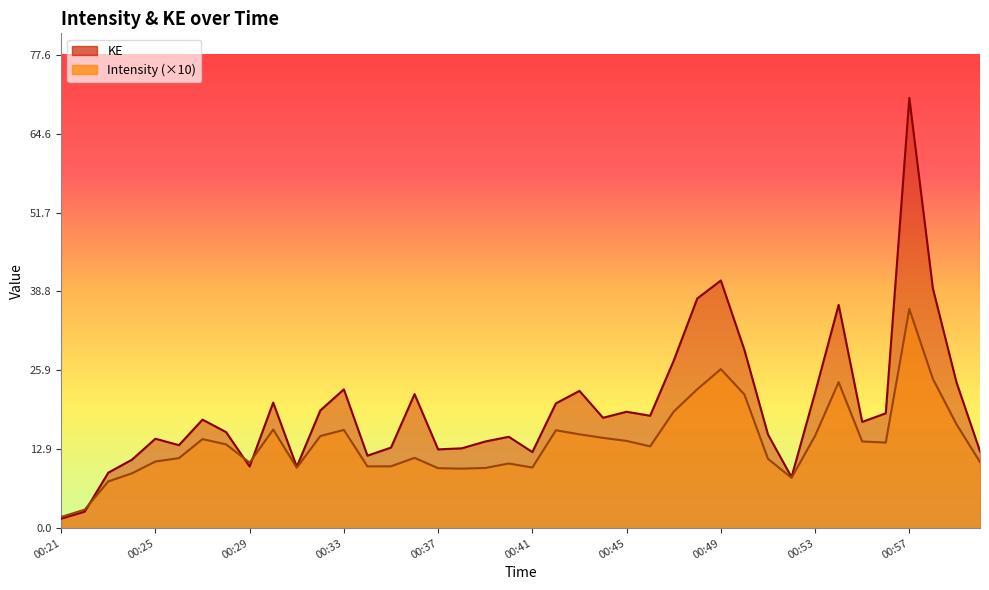

At which category does KE reach its first local peak?

00:25